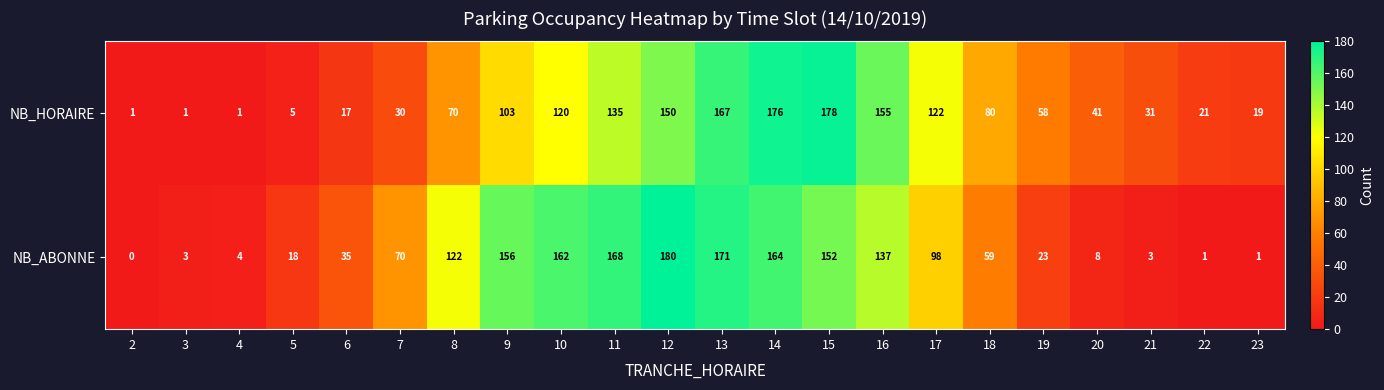

True or false: NB_HORAIRE has a value of 36 at 13.

False